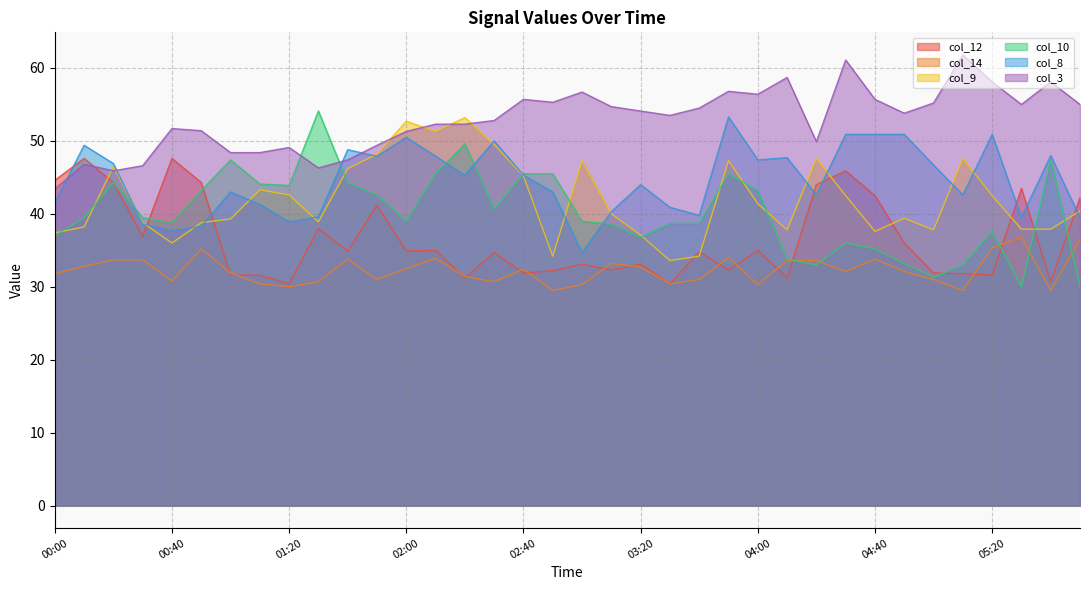

What is the difference between the highest and lowest values at 03:30?

23.1